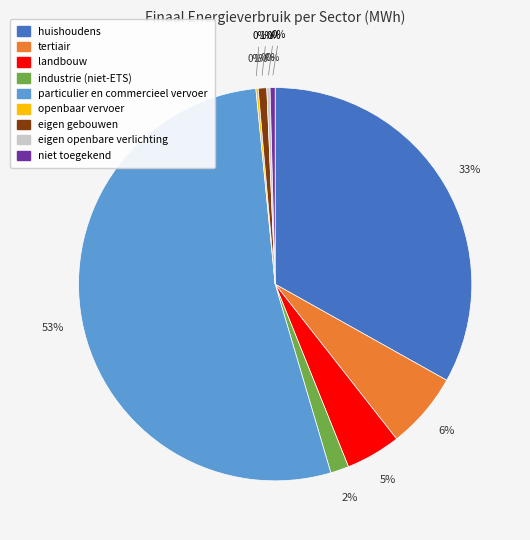

Is there a majority slice in this chart?

Yes